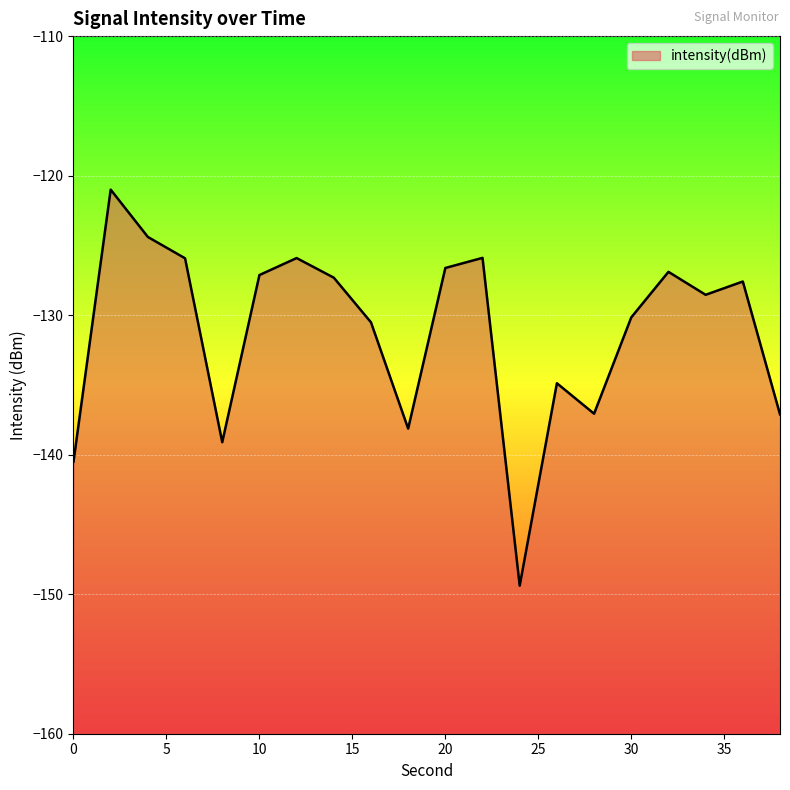

Where does the data first go above -127?

2